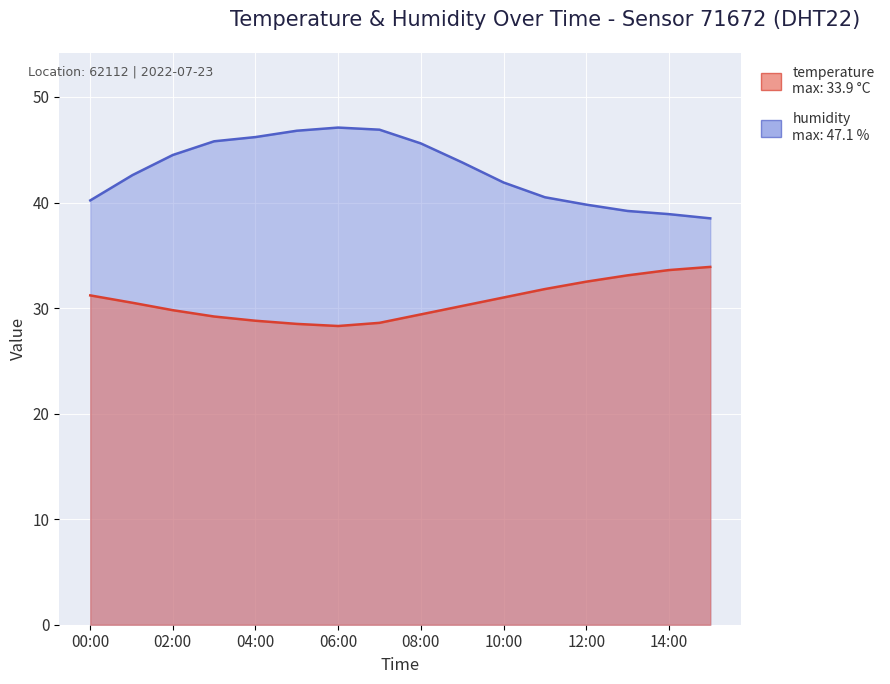

What is the value of the temperature point at the 13th from the left?

32.5